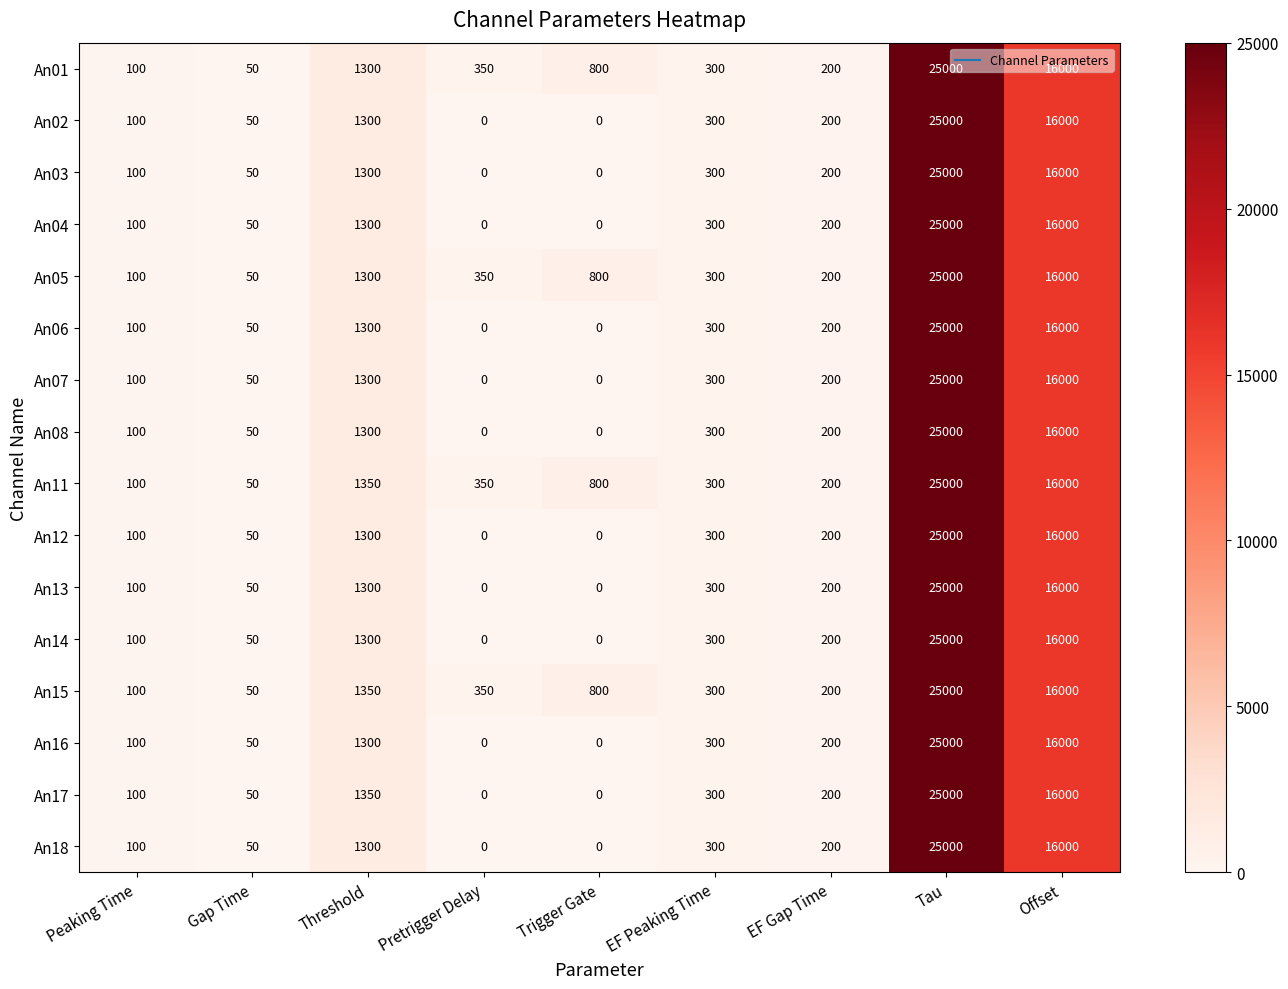

Is it true that An15 equals 100 at Peaking Time?

True